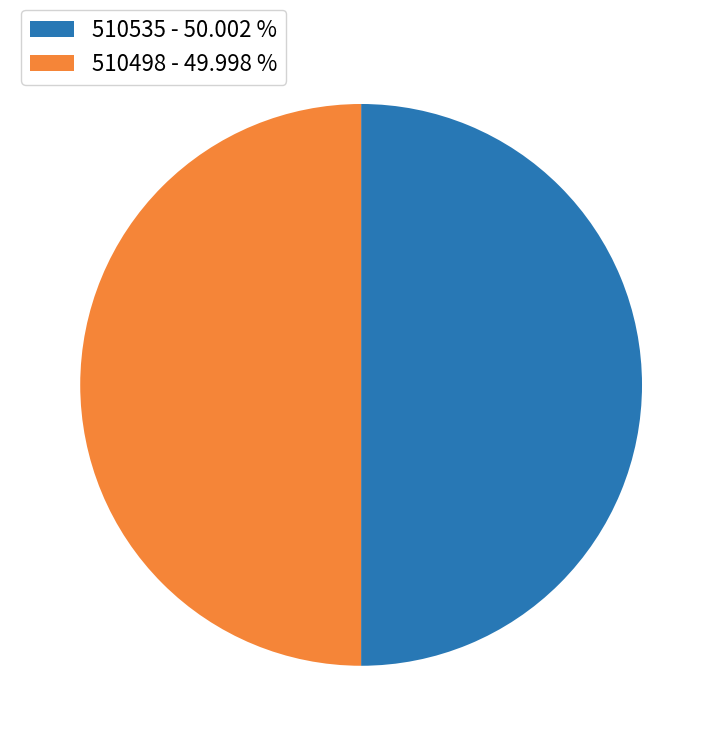

Combined, do 510535 - 50.002 % and 510498 - 49.998 % account for over 50%?

Yes